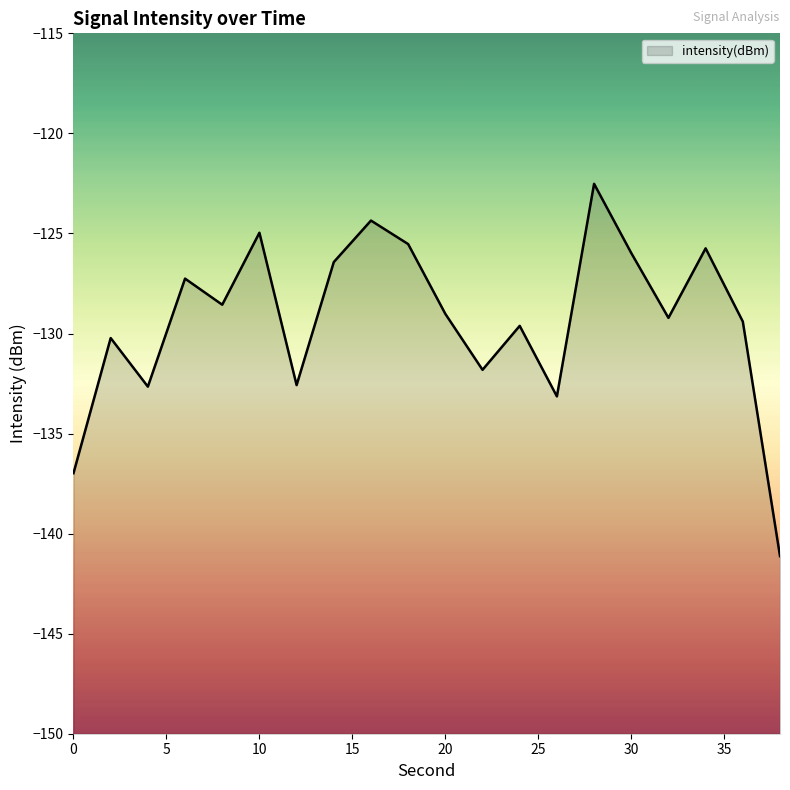

Reading right to left, list all the values displayed in this chart.

-141.1	-129.4	-125.7	-129.2	-126.0	-122.5	-133.1	-129.6	-131.8	-129.0	-125.5	-124.4	-126.4	-132.6	-125.0	-128.6	-127.3	-132.7	-130.2	-137.0